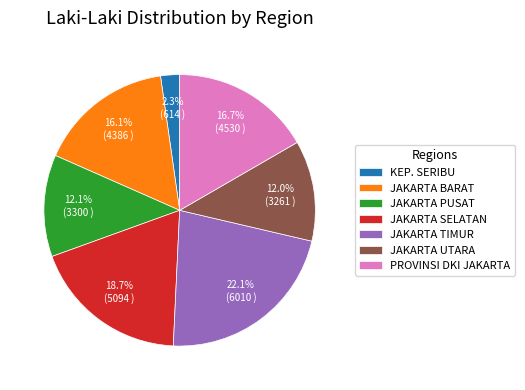

How many segments does this pie chart have?

7